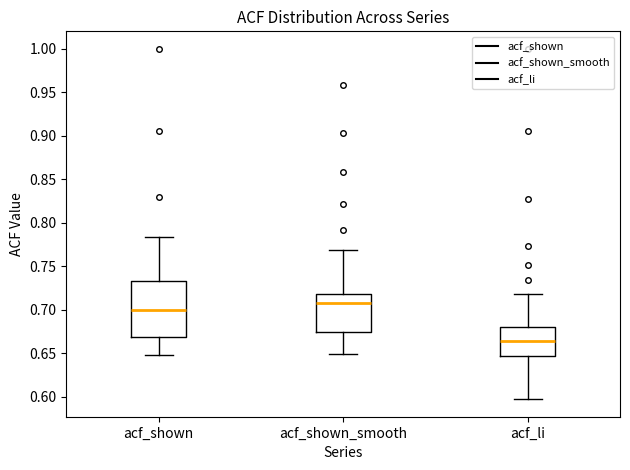

Reading left to right, transcribe this box plot: for each box, give where its median line is, the range the box spans, and where its two whiskers end, as read against the y-axis. The values are not printed on the chart, so give them approximately, as read against the axis.

acf_shown: median 0.700, box 0.670 to 0.735, whiskers 0.650 to 0.785
acf_shown_smooth: median 0.710, box 0.675 to 0.720, whiskers 0.650 to 0.770
acf_li: median 0.665, box 0.645 to 0.680, whiskers 0.595 to 0.720